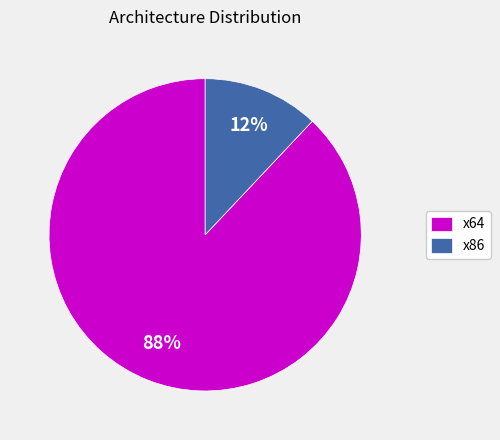

To the nearest percent, what is the difference between the x64 and x86 slice percentages?

76%